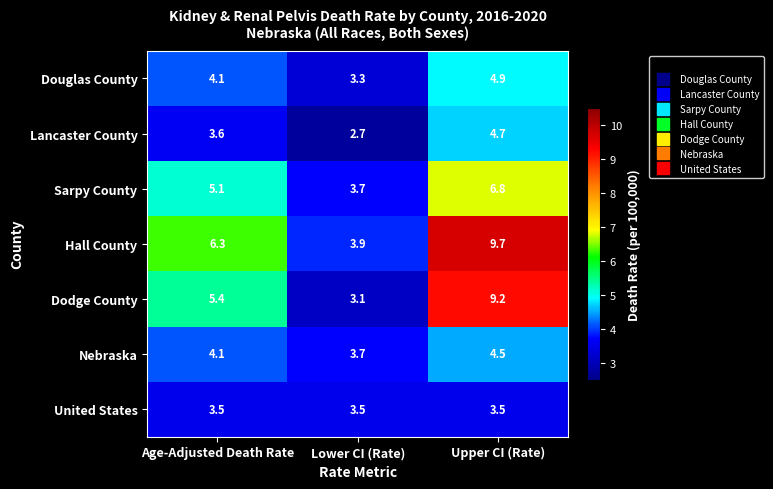

How many series are shown in this chart?

7